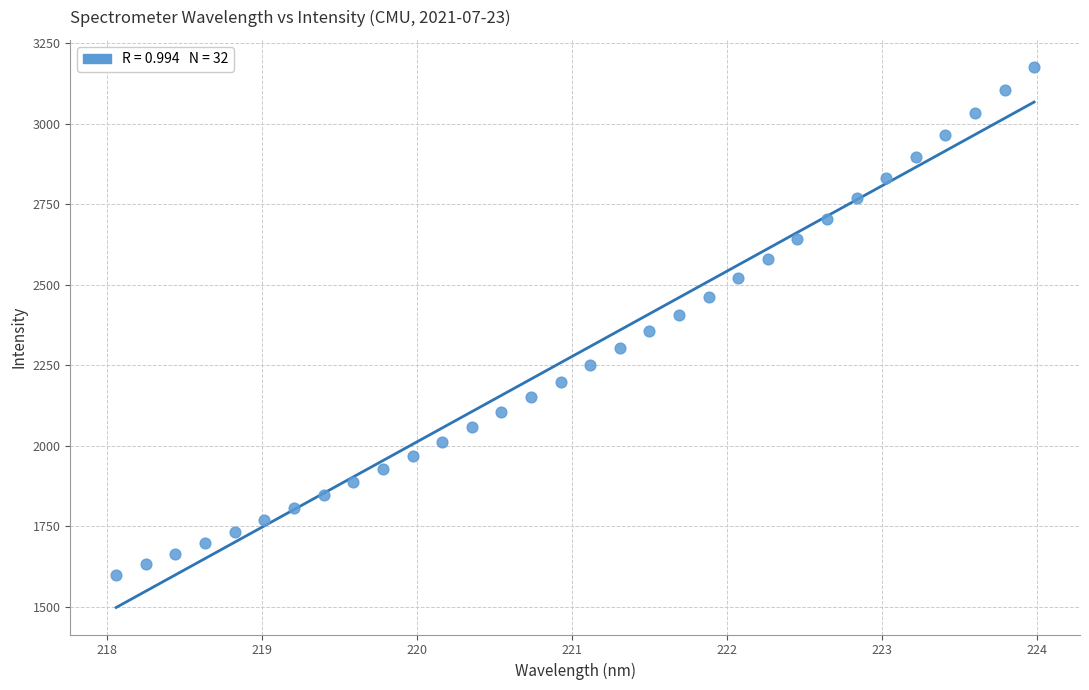

What is the range of Y values (max minus min)?

1576.9